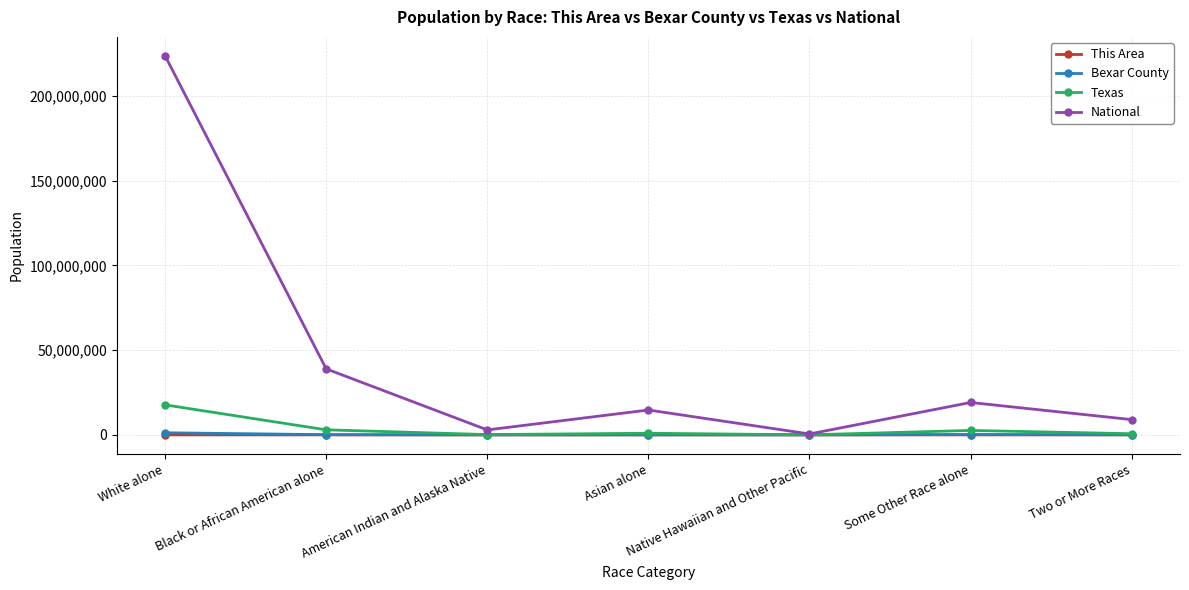

How many series are shown in this chart?

4